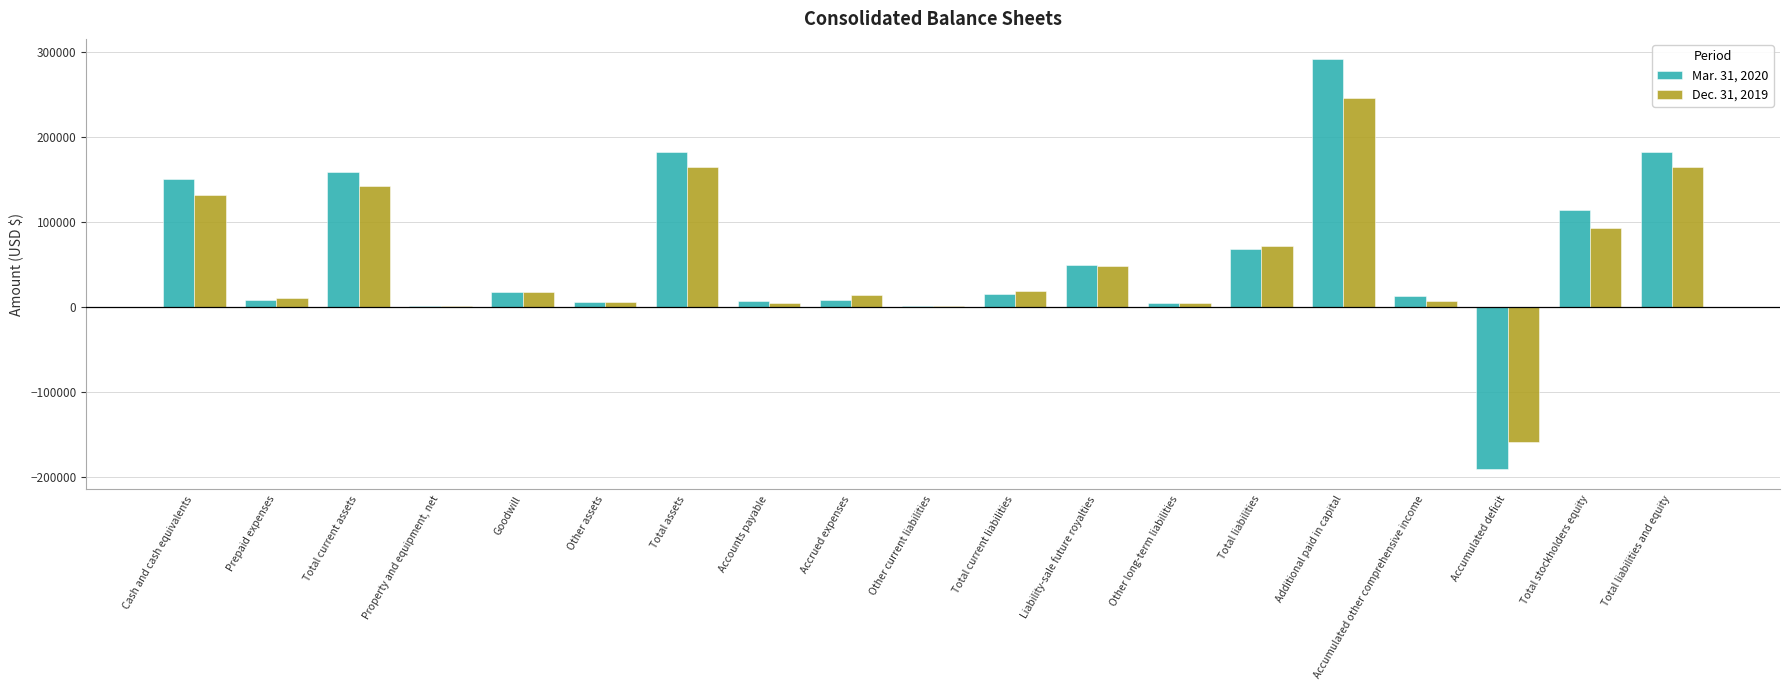

Which series changed the most between Total liabilities and Total stockholders equity?

Mar. 31, 2020